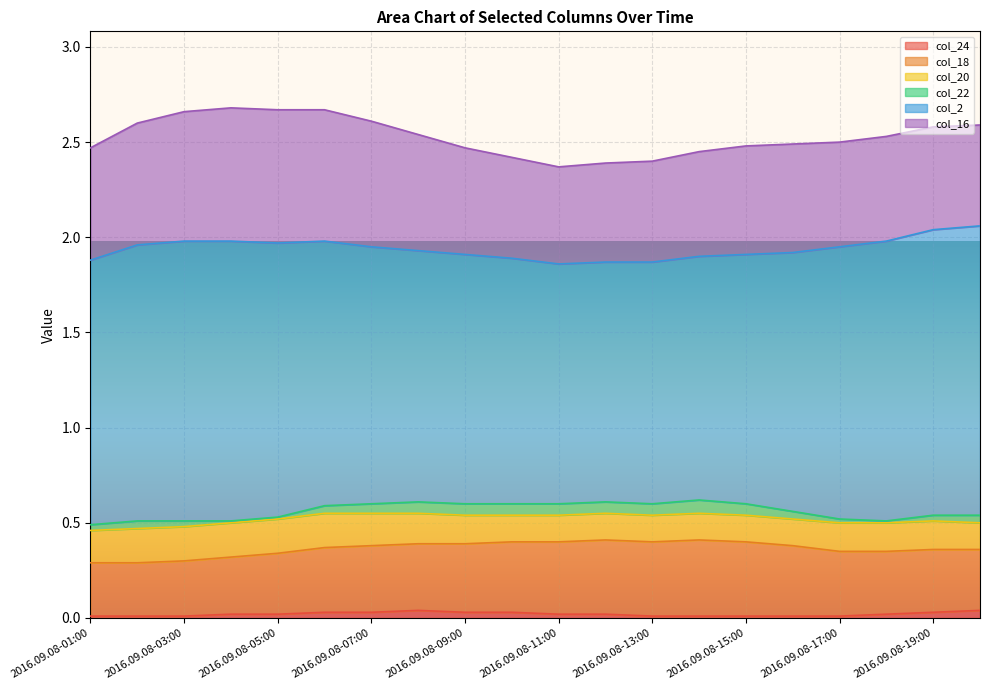

What is the difference between the maximum and minimum values in the col_16 series?

0.2